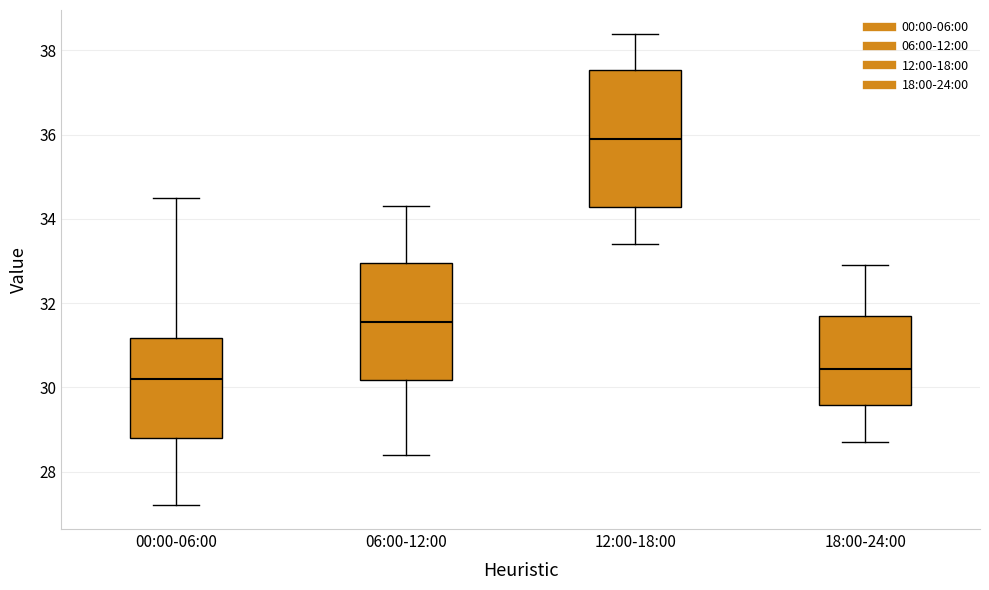

Reading left to right, transcribe this box plot: for each box, give where its median line is, the range the box spans, and where its two whiskers end, as read against the y-axis. The values are not printed on the chart, so give them approximately, as read against the axis.

00:00-06:00: median 30.2, box 28.8 to 31.2, whiskers 27.2 to 34.6
06:00-12:00: median 31.6, box 30.2 to 33.0, whiskers 28.4 to 34.4
12:00-18:00: median 36.0, box 34.2 to 37.6, whiskers 33.4 to 38.4
18:00-24:00: median 30.4, box 29.6 to 31.8, whiskers 28.8 to 33.0